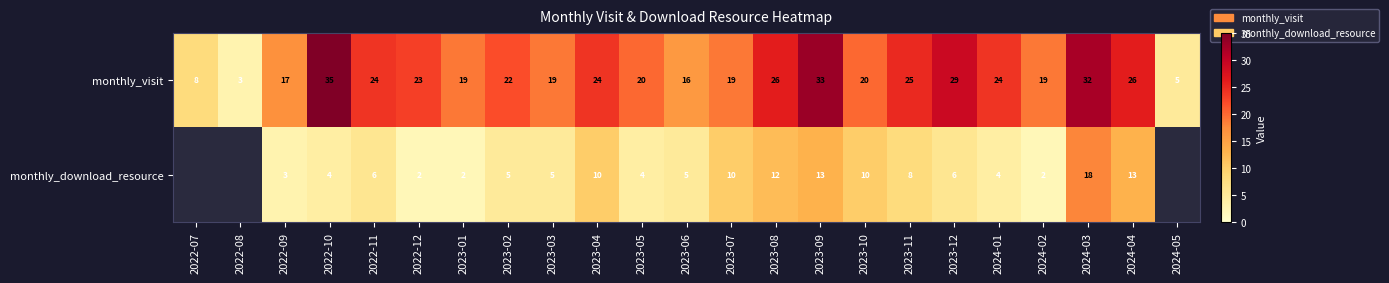

True or false: monthly_download_resource has a value of 6.3 at 2024-01.

False